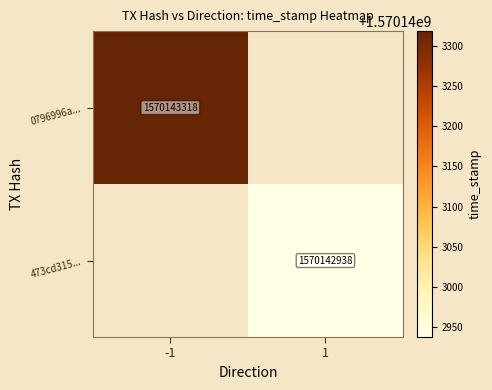

At which category does the chart reach its peak across all series?

-1